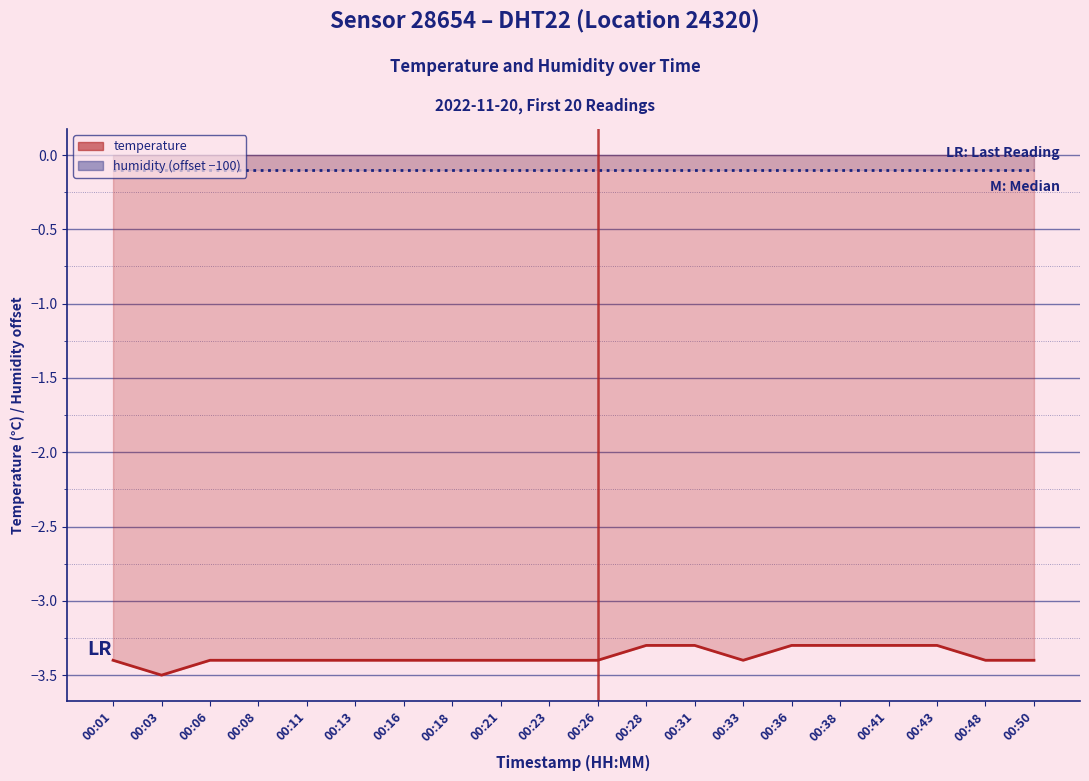

At which label is the value closest to -3?

00:28